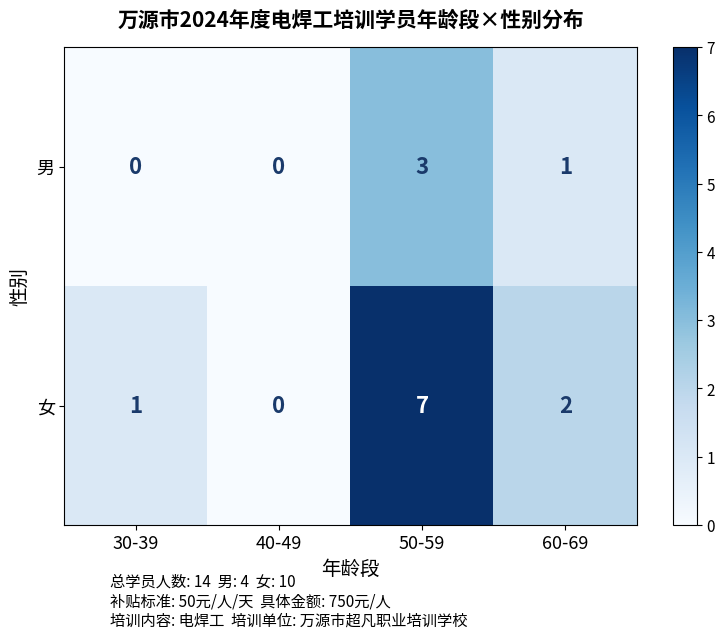

What is the difference between the maximum and minimum values in the 女 series?

7